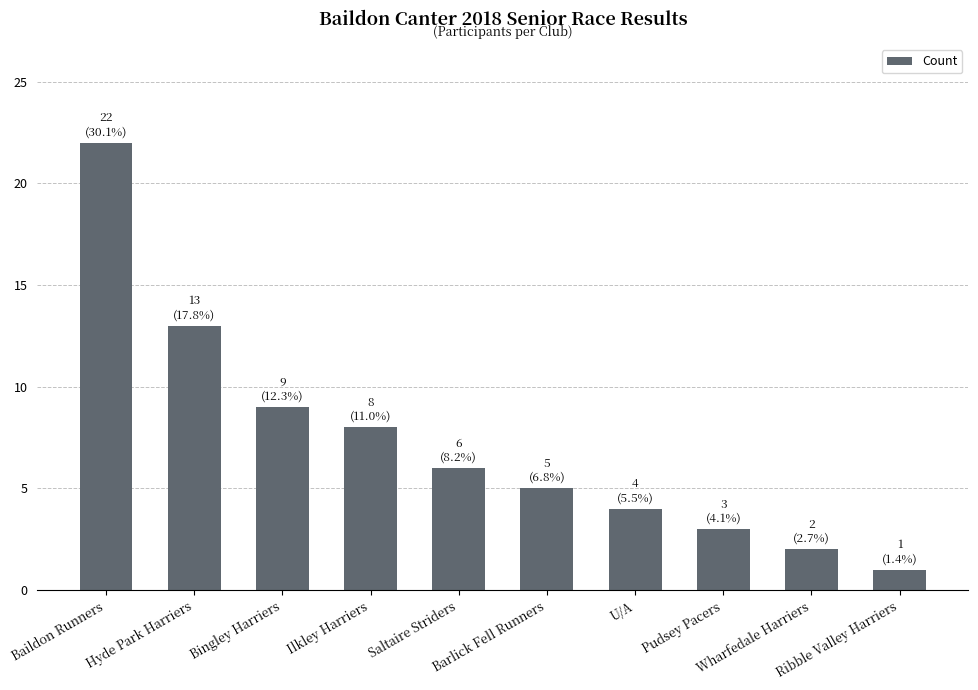

What is the average value?

7